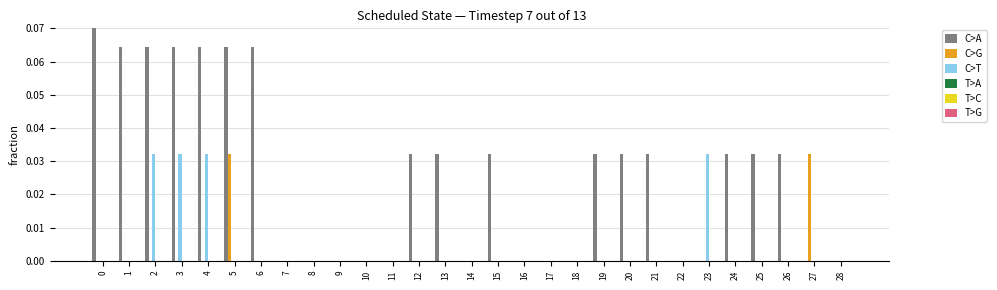

List the series in order of their peak value, lowest first.

T>A, T>C, T>G, C>G, C>T, C>A